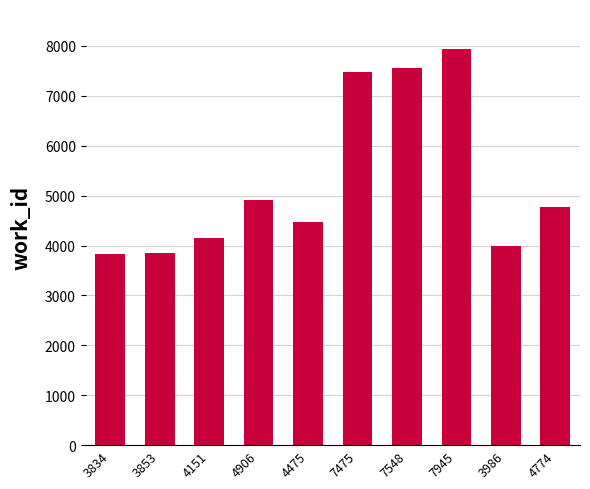

Approximately how many times larger is the value at 3853 compared to 4475?

0.9